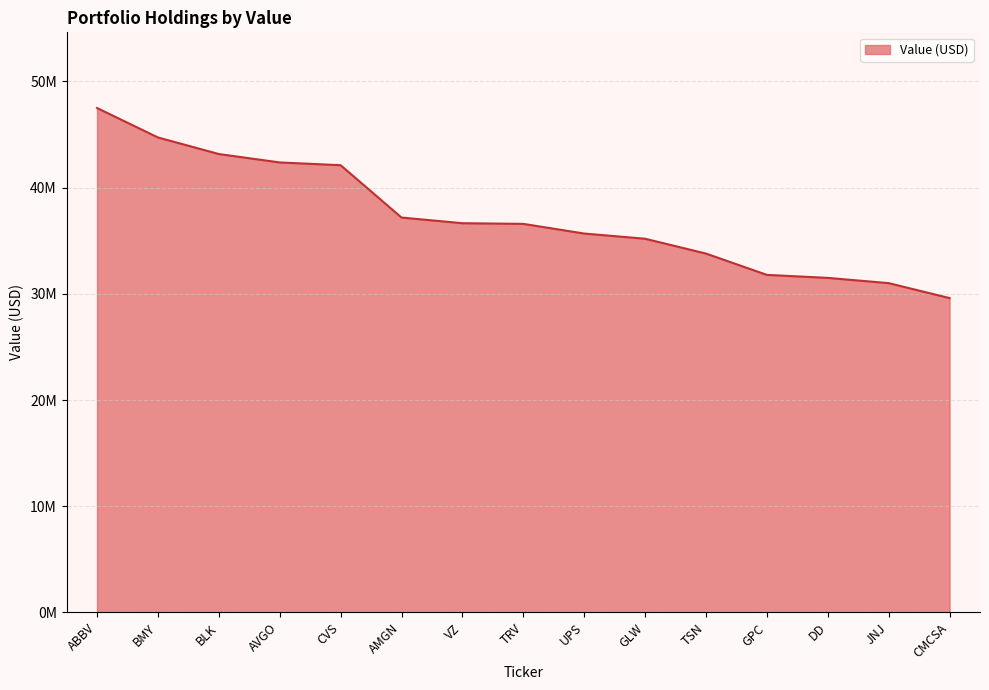

Does the chart have visible grid lines?

Yes